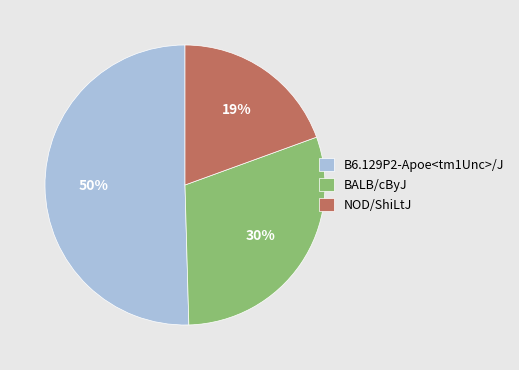

Which category has the smallest portion of the pie?

NOD/ShiLtJ